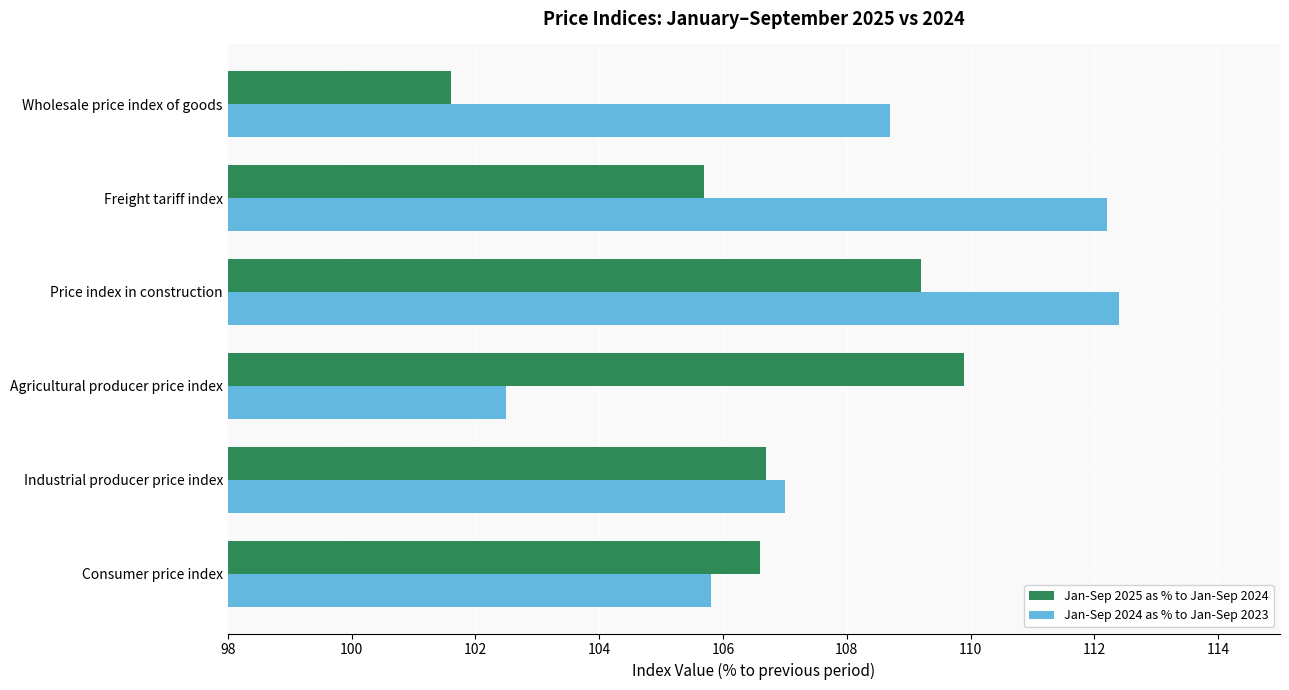

Where is Jan-Sep 2025 as % to Jan-Sep 2024 nearest to the value 105?

Freight tariff index